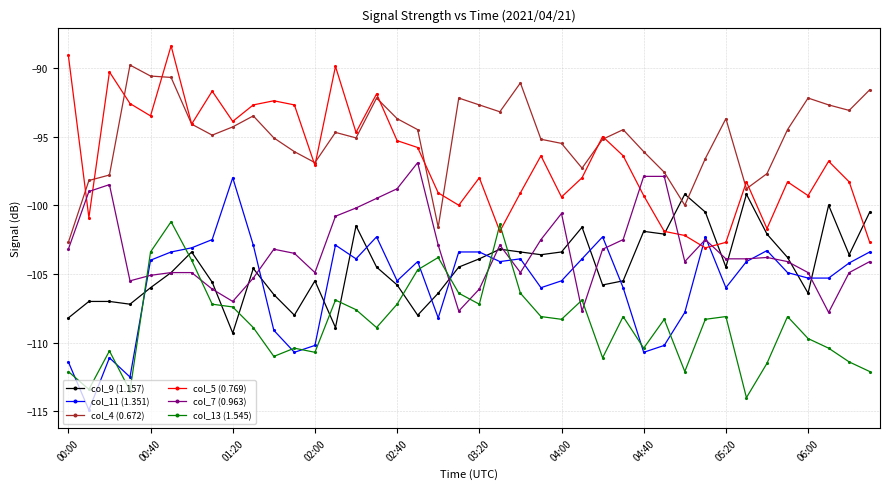

In col_5 (0.769), how many points are lower than both neighbors (excluding endpoints)?

12